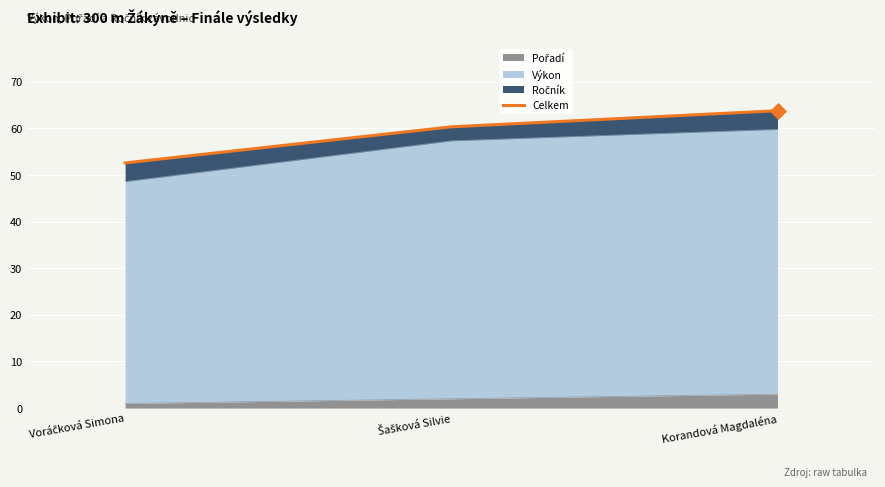

What is the change in value from Šašková Silvie to Korandová Magdaléna?

+3.5